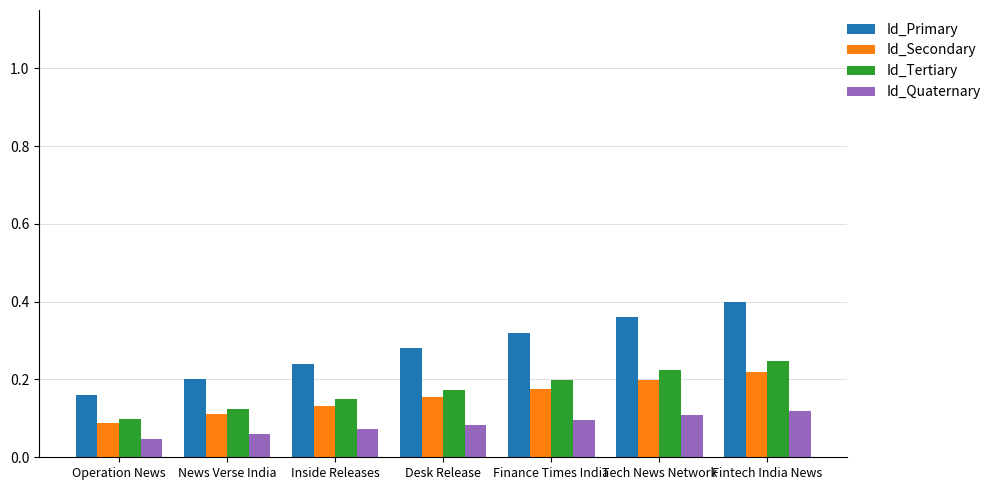

What is the sum of all Id_Secondary values?

1.1